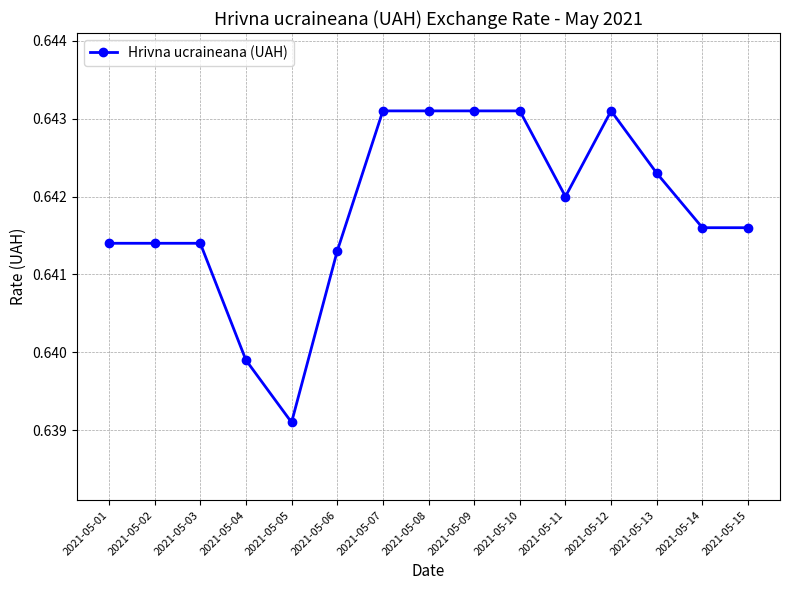

At which category does the chart reach its minimum across all series?

2021-05-05